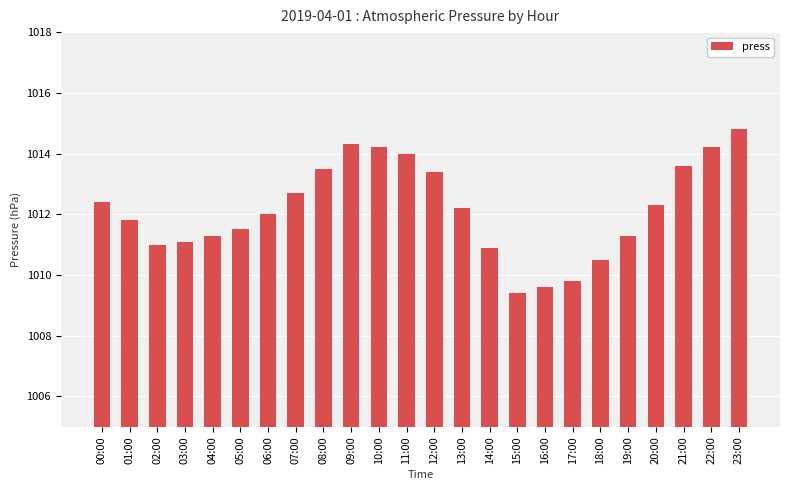

The value at 13:00 is 235.9. True or false?

False